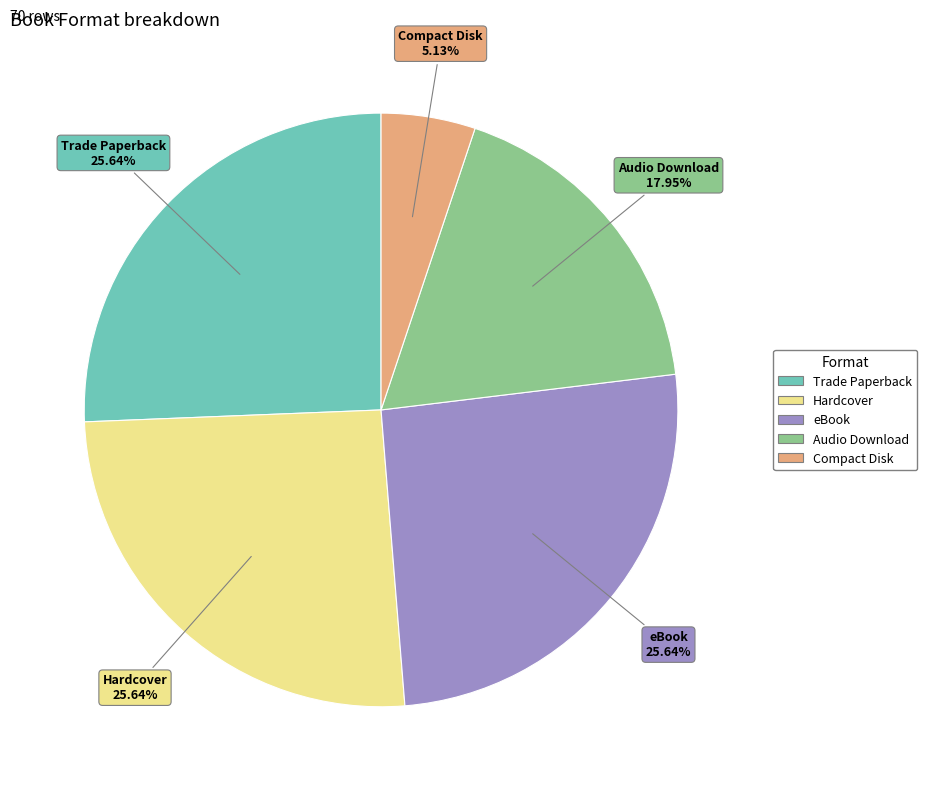

To the nearest percent, what percentage of the pie is eBook?

26%